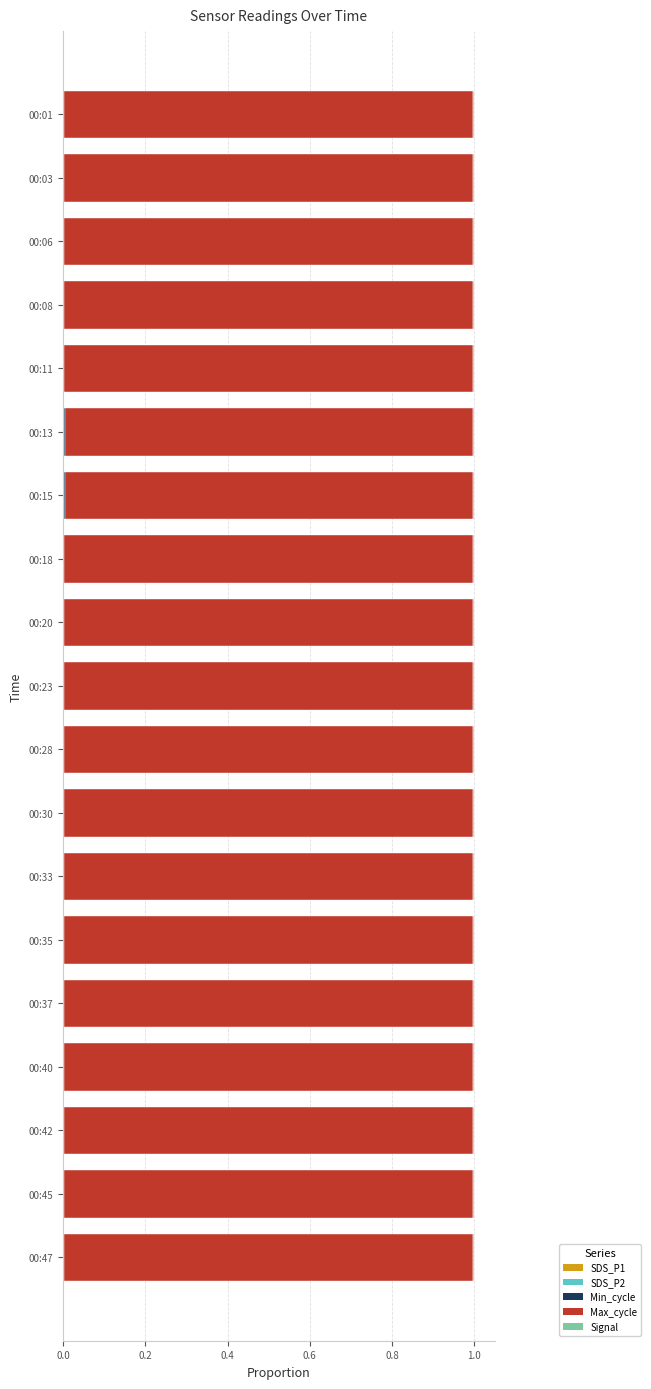

How many data points does each series have?

19